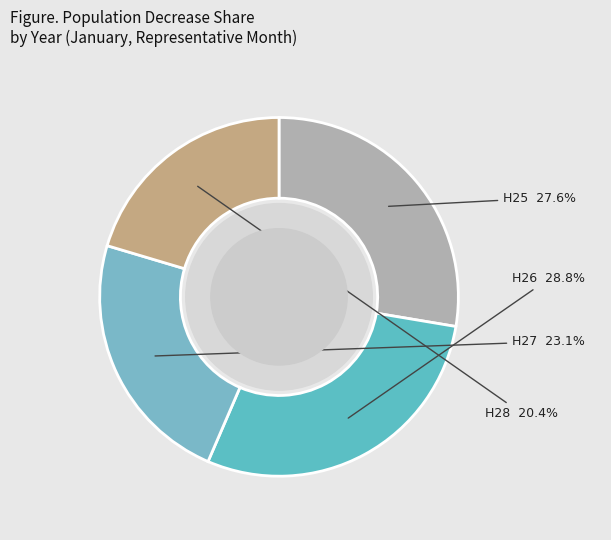

To the nearest percent, what is the difference between the largest and smallest slice percentages?

8%